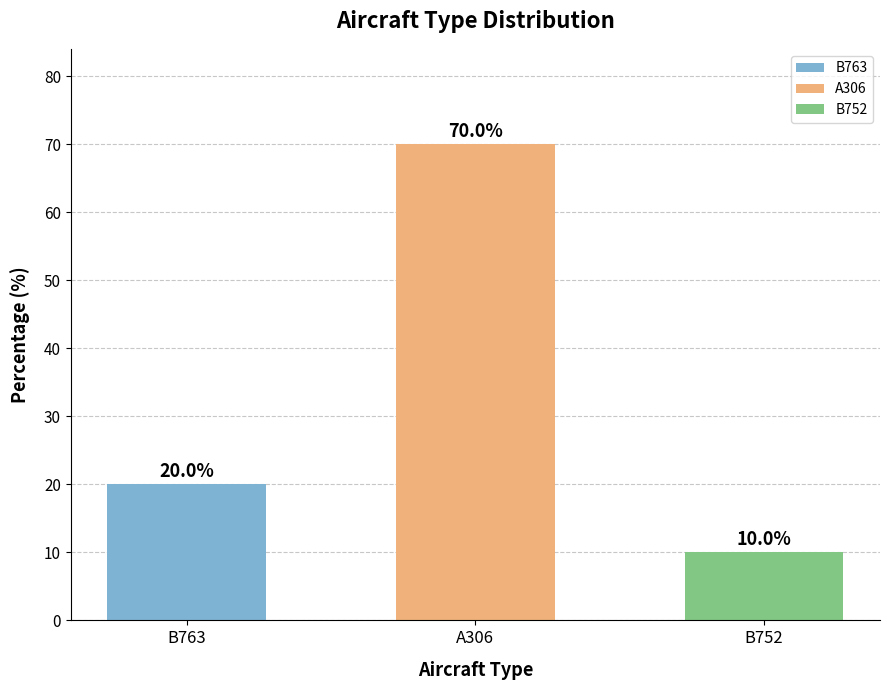

What is the difference between the values at B763 and A306?

50